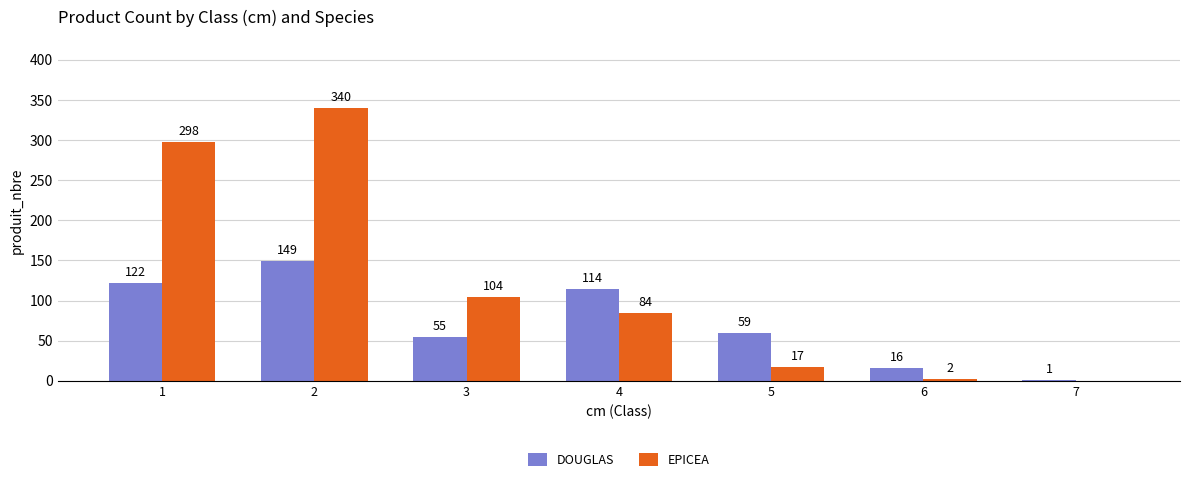

Which series has the largest total across all categories?

EPICEA